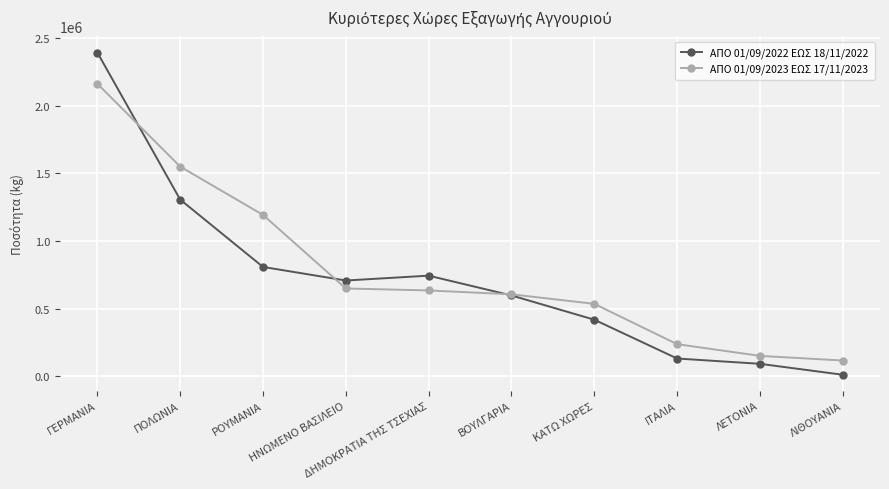

Between which two adjacent categories do ΑΠΟ 01/09/2022 ΕΩΣ 18/11/2022 and ΑΠΟ 01/09/2023 ΕΩΣ 17/11/2023 first intersect?

ΓΕΡΜΑΝΙΑ and ΠΟΛΩΝΙΑ